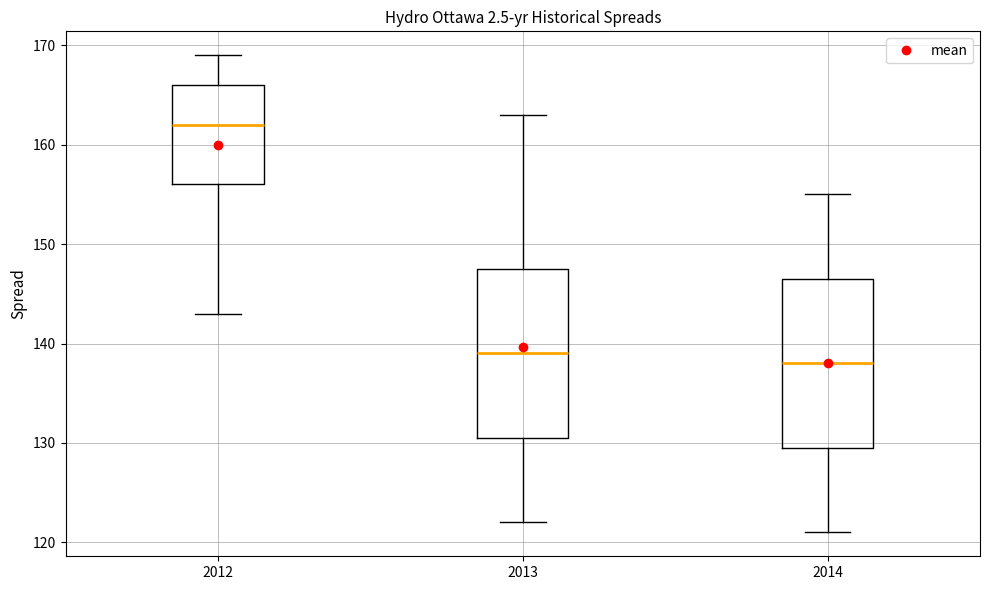

Where is the lower edge of the box at x = 2014 on the y-axis? The values are not printed on the chart, so give them approximately, as read against the axis.

130